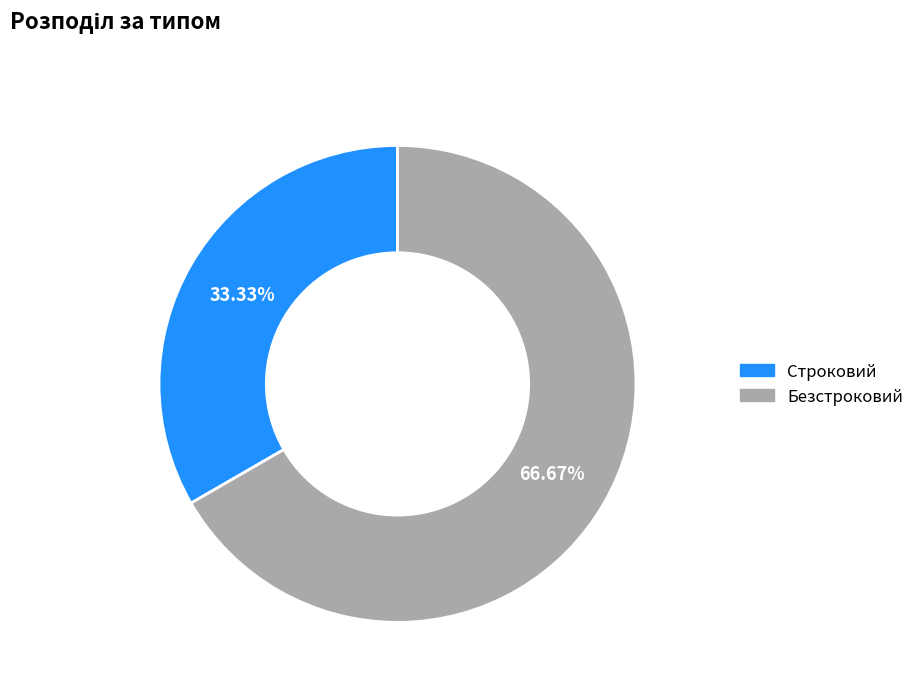

How many slices are in this pie chart?

2